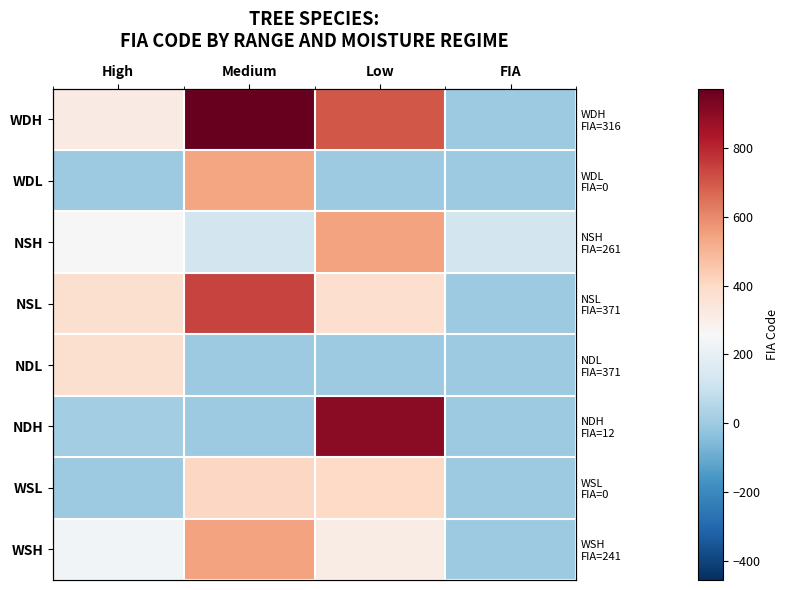

Is the value of NDL at Medium greater than the value of WSH at Low?

No